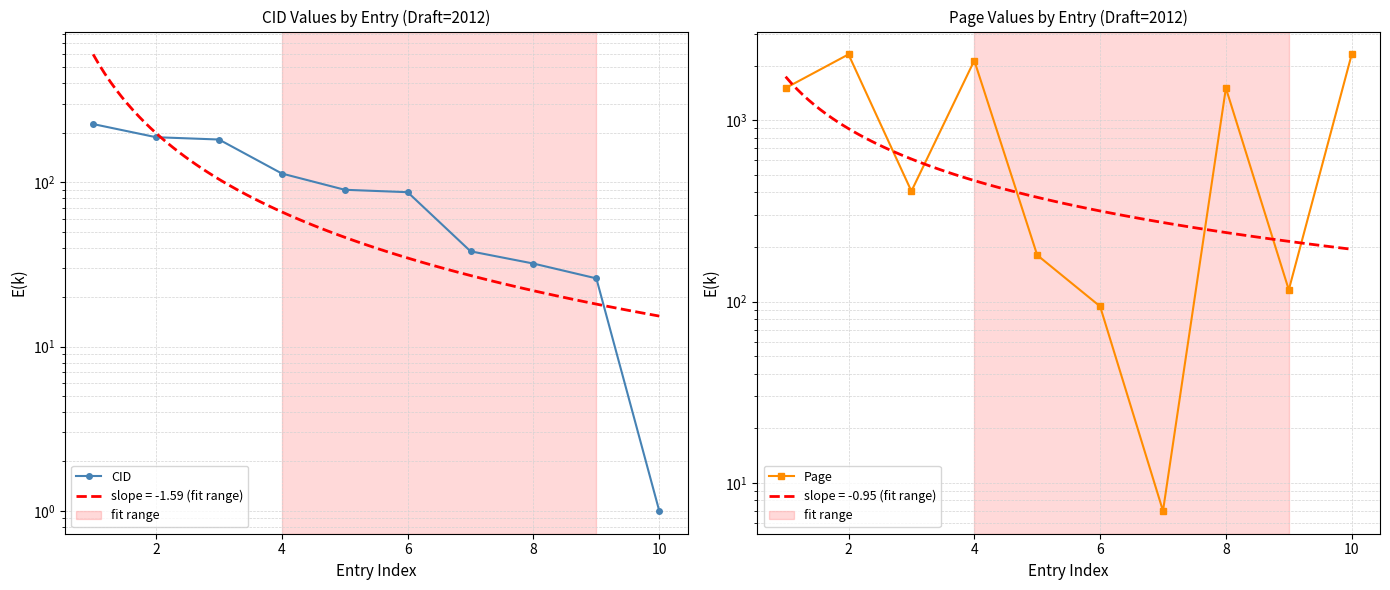

How many intersections are there between CID and Page?

2